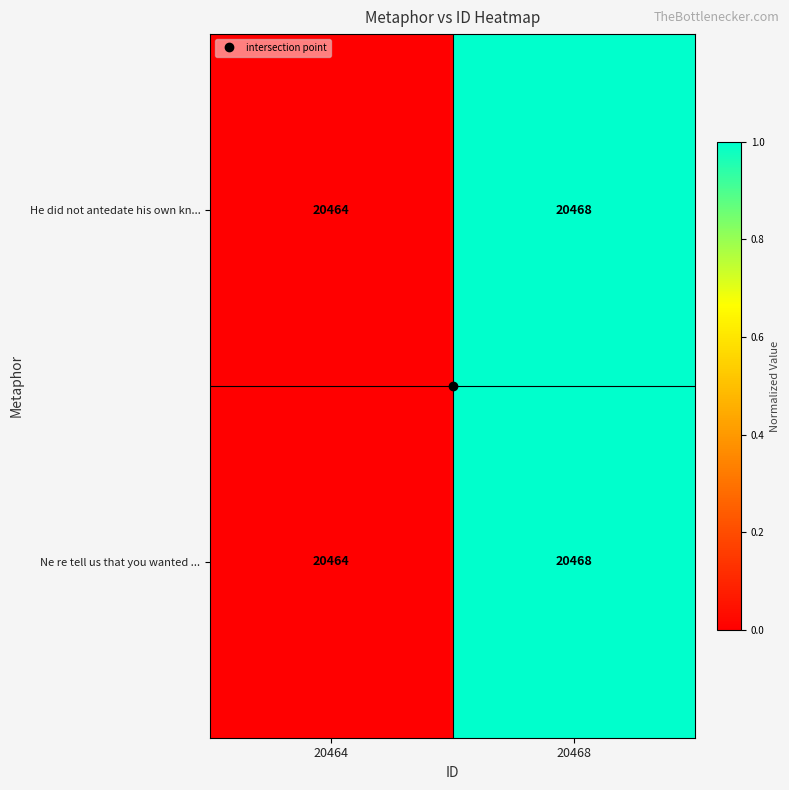

Is it true that Ne re tell us that you wanted ... equals 6962 at 20464?

False